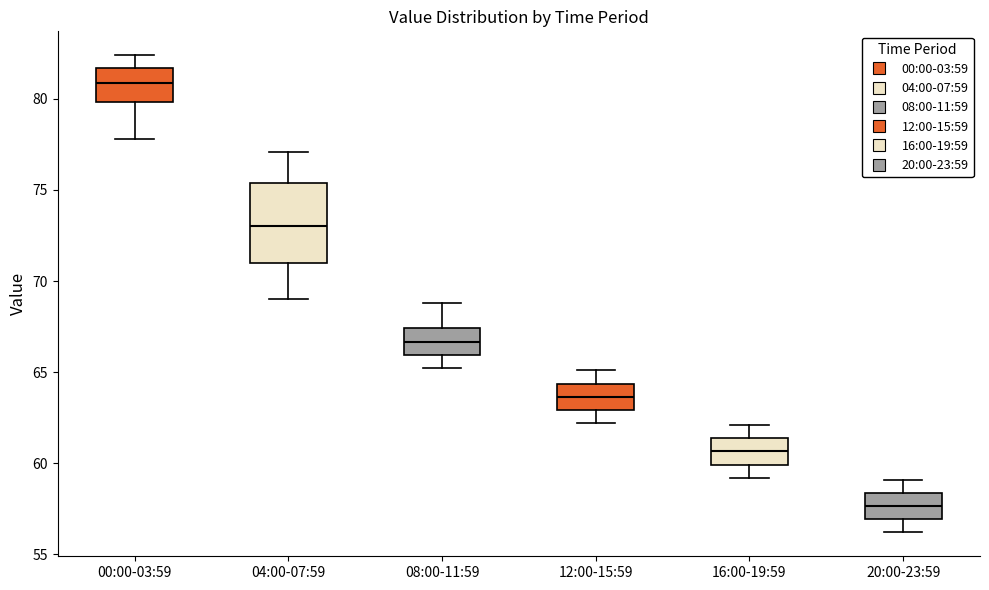

Comparing the boxes themselves (not the whiskers), which one is the tallest?

04:00-07:59